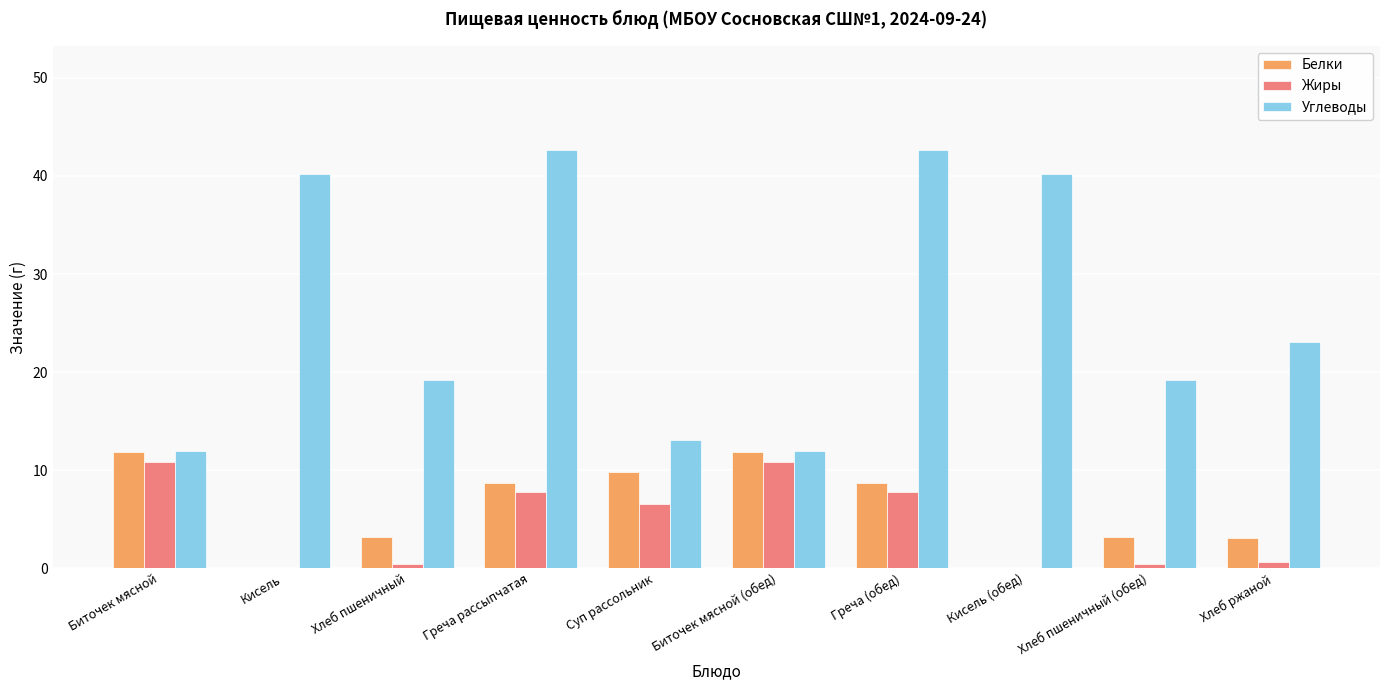

What is the maximum value shown in the chart?

42.6